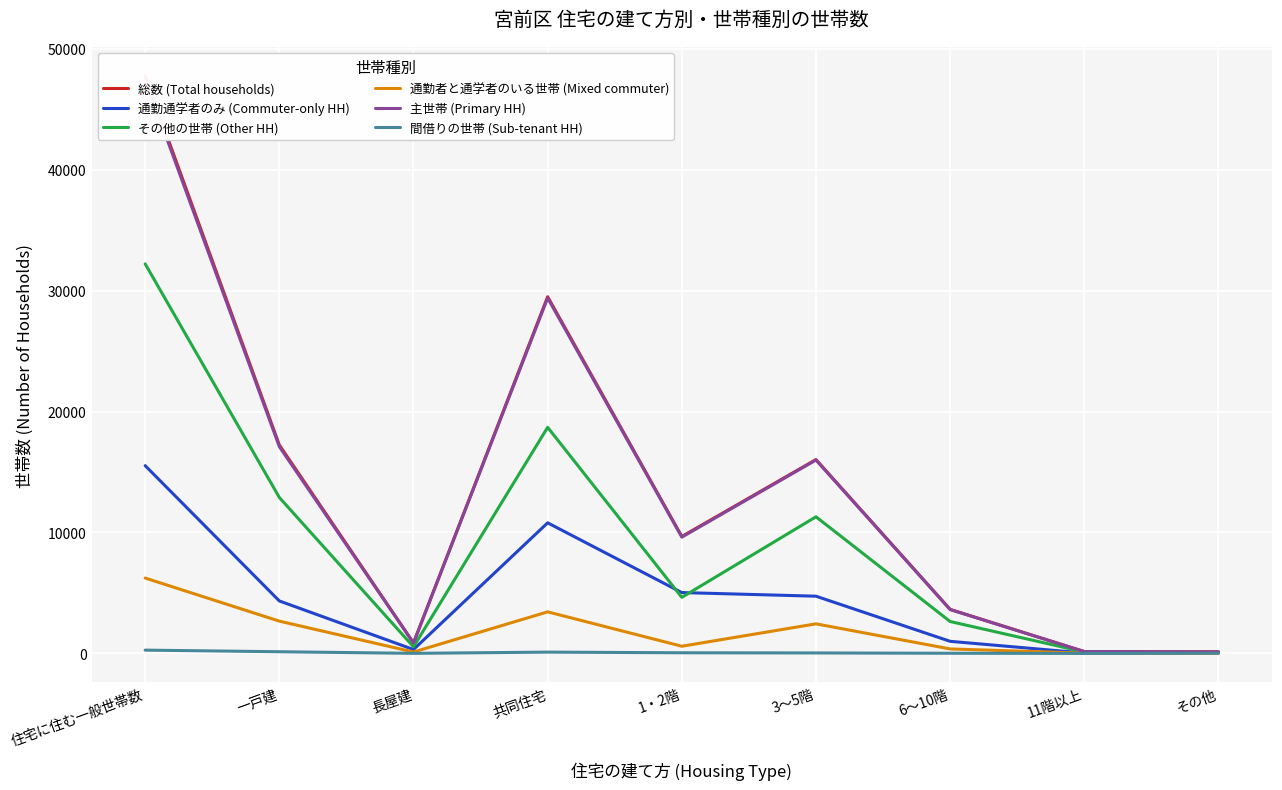

Which has a higher value, 共同住宅 or 長屋建?

共同住宅